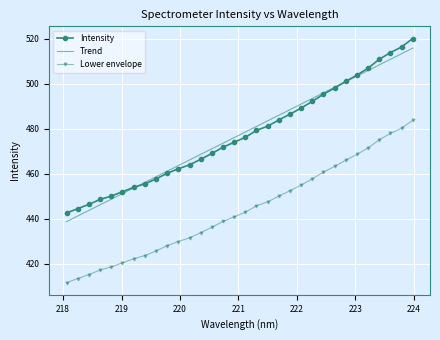

How many distinct data groups are displayed?

3